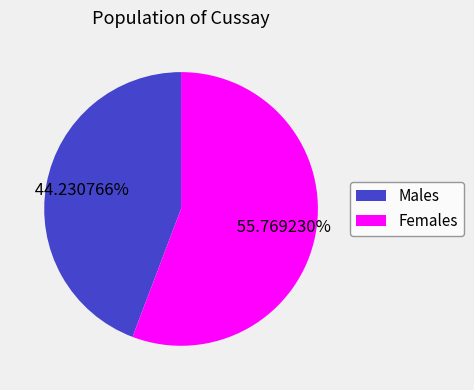

Rank the categories by value from highest to lowest.

Females, Males